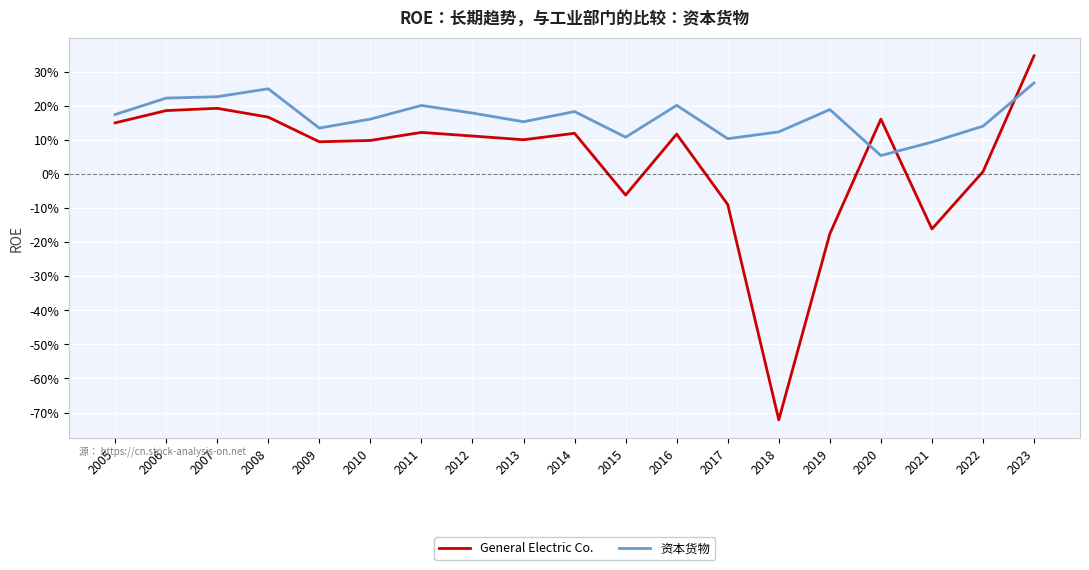

What is the maximum value shown in the chart?

0.3